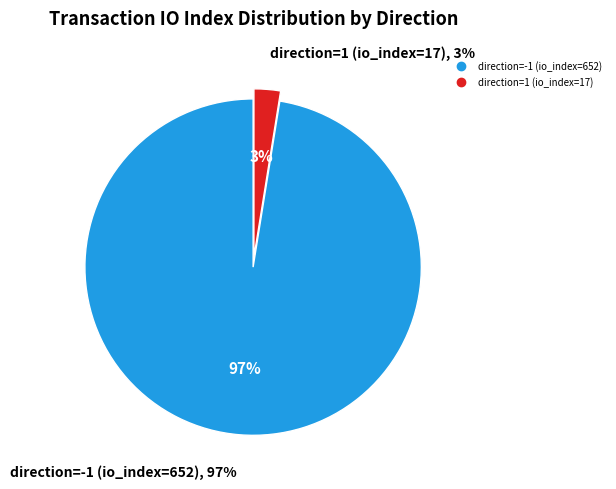

To the nearest percent, what is the difference between the direction=-1 (io_index=652) and direction=1 (io_index=17) slice percentages?

95%